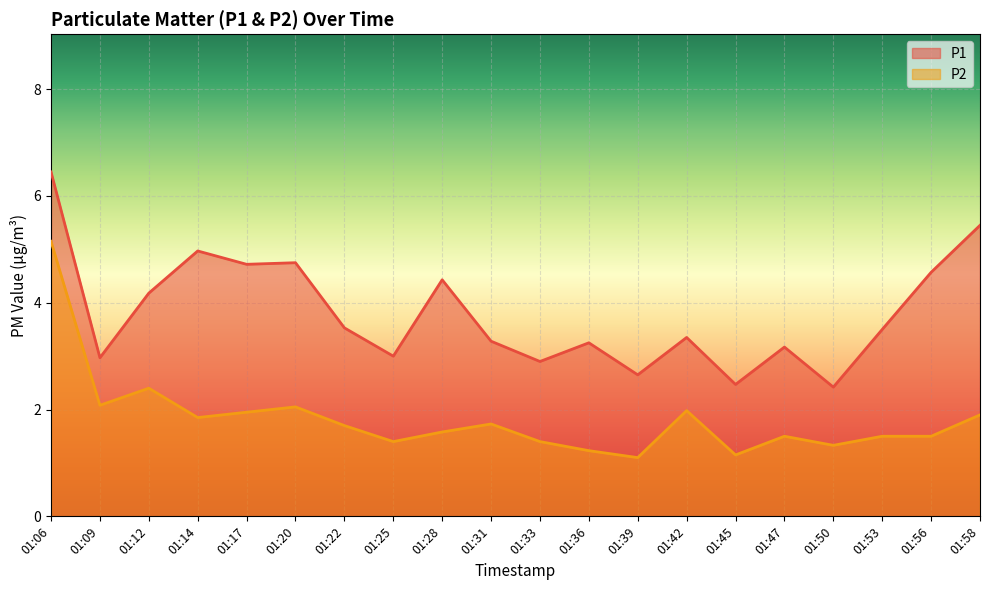

What is the sum of the P2 values at 01:22 and 01:45?

2.8